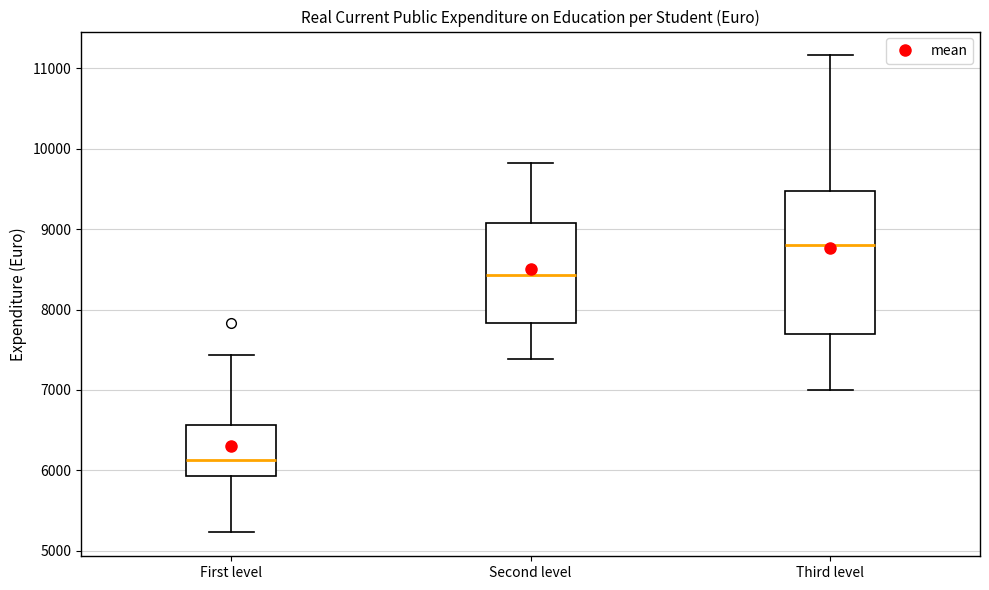

Which box is the tallest, from its lower edge to its upper edge?

Third level